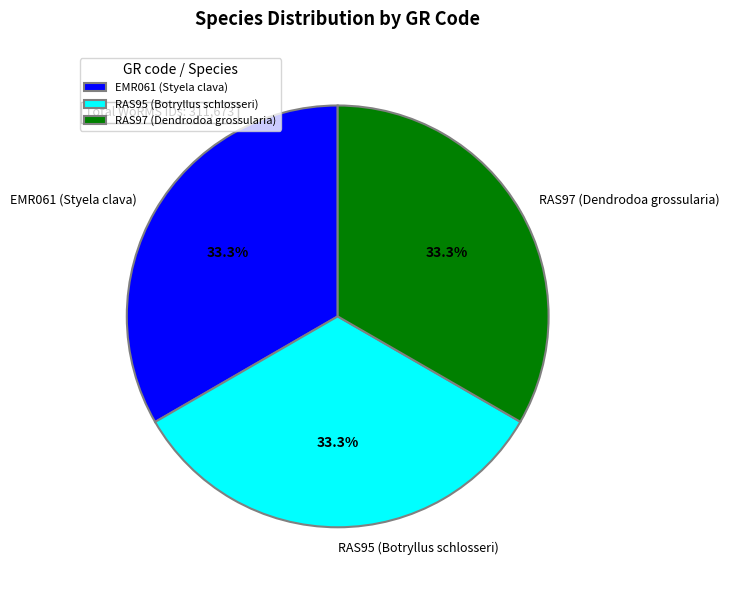

What is the ratio of the value at EMR061 (Styela clava) to the value at RAS97 (Dendrodoa grossularia)?

1.0